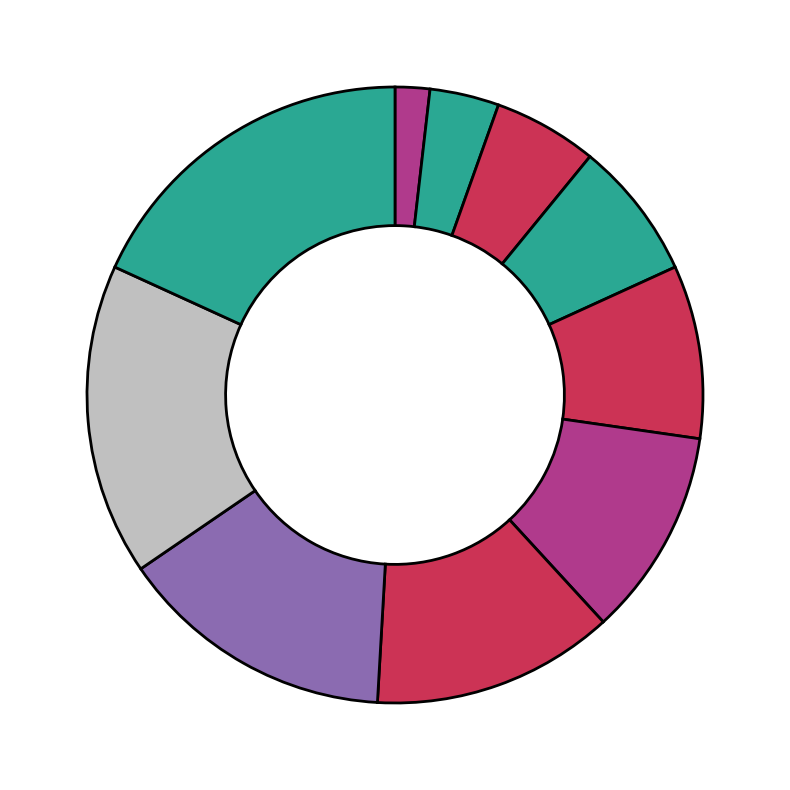

How many slices are in this pie chart?

10